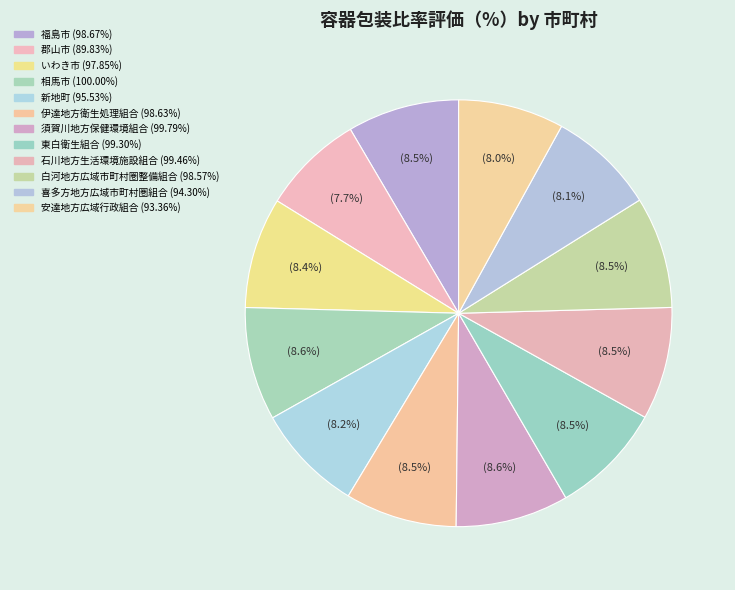

Is there any slice that represents more than half of the pie?

No